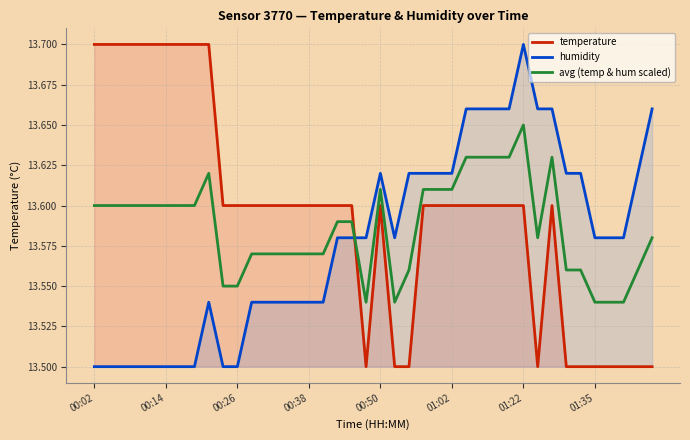

At which label does avg (temp & hum scaled) reach its peak?

01:22